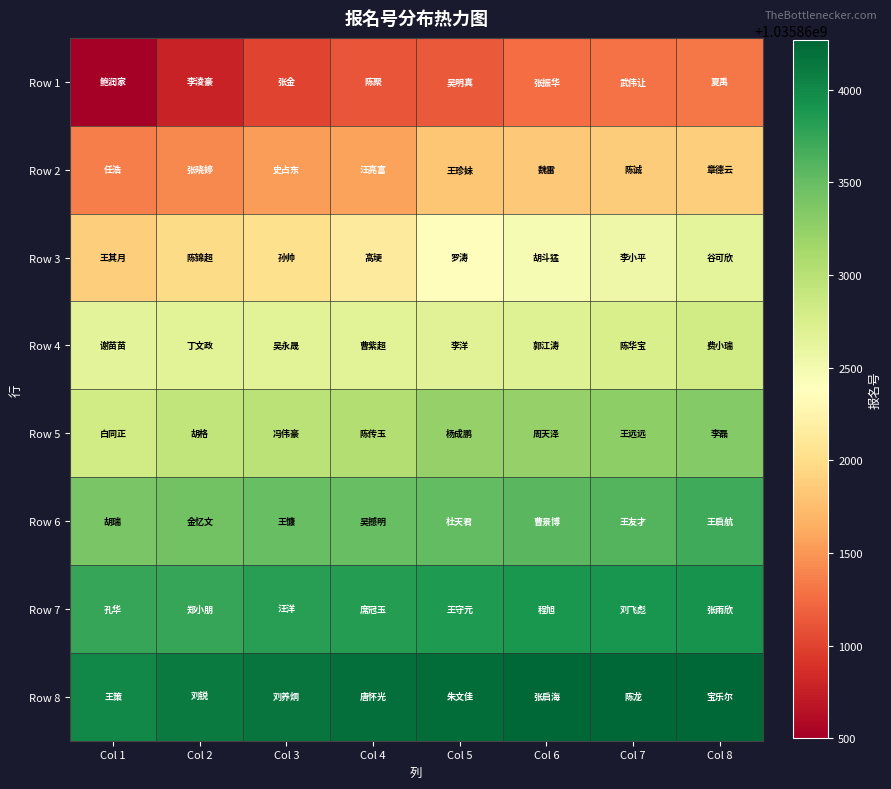

Reading right to left, list all the values displayed in this chart.

Row 1: Col 8=1035861321	Col 7=1035861284	Col 6=1035861263	Col 5=1035861134	Col 4=1035861117	Col 3=1035861011	Col 2=1035860772	Col 1=1035860500
Row 2: Col 8=1035861869	Col 7=1035861864	Col 6=1035861834	Col 5=1035861810	Col 4=1035861566	Col 3=1035861540	Col 2=1035861420	Col 1=1035861361
Row 3: Col 8=1035862642	Col 7=1035862550	Col 6=1035862461	Col 5=1035862357	Col 4=1035862142	Col 3=1035862017	Col 2=1035861982	Col 1=1035861870
Row 4: Col 8=1035862818	Col 7=1035862760	Col 6=1035862692	Col 5=1035862686	Col 4=1035862676	Col 3=1035862666	Col 2=1035862663	Col 1=1035862649
Row 5: Col 8=1035863333	Col 7=1035863271	Col 6=1035863236	Col 5=1035863228	Col 4=1035863035	Col 3=1035862983	Col 2=1035862934	Col 1=1035862820
Row 6: Col 8=1035863697	Col 7=1035863602	Col 6=1035863572	Col 5=1035863518	Col 4=1035863496	Col 3=1035863494	Col 2=1035863433	Col 1=1035863385
Row 7: Col 8=1035863915	Col 7=1035863905	Col 6=1035863893	Col 5=1035863856	Col 4=1035863833	Col 3=1035863816	Col 2=1035863748	Col 1=1035863746
Row 8: Col 8=1035864266	Col 7=1035864254	Col 6=1035864252	Col 5=1035864215	Col 4=1035864195	Col 3=1035864153	Col 2=1035864114	Col 1=1035864005